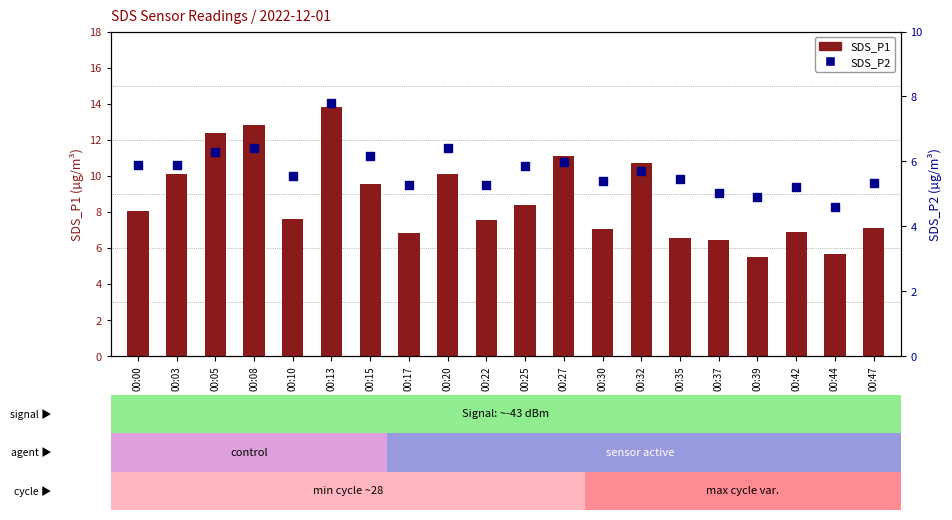

Which series has the largest Y range (max minus min)?

SDS_P1